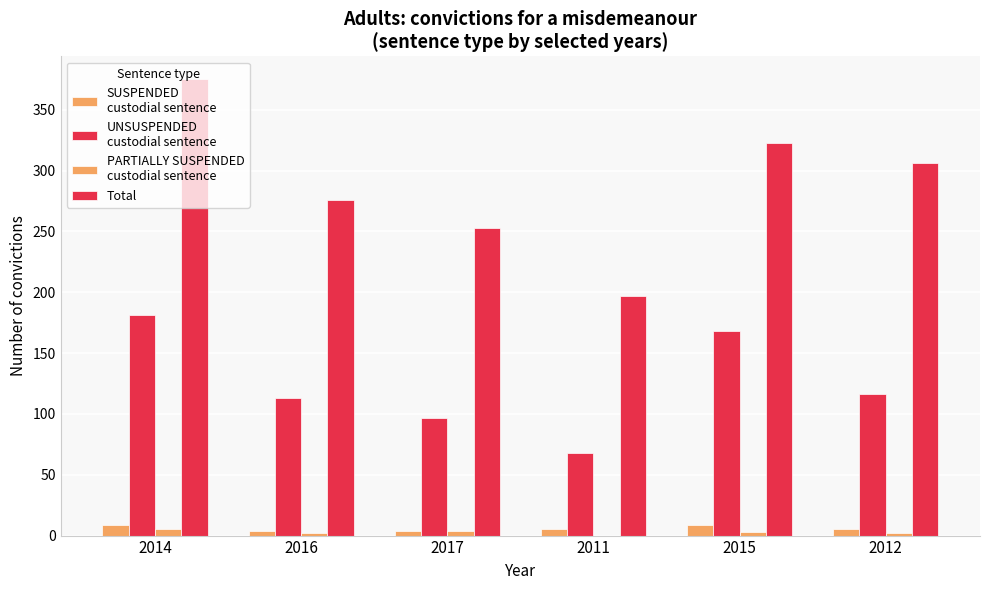

What position from the left is 2012?

6